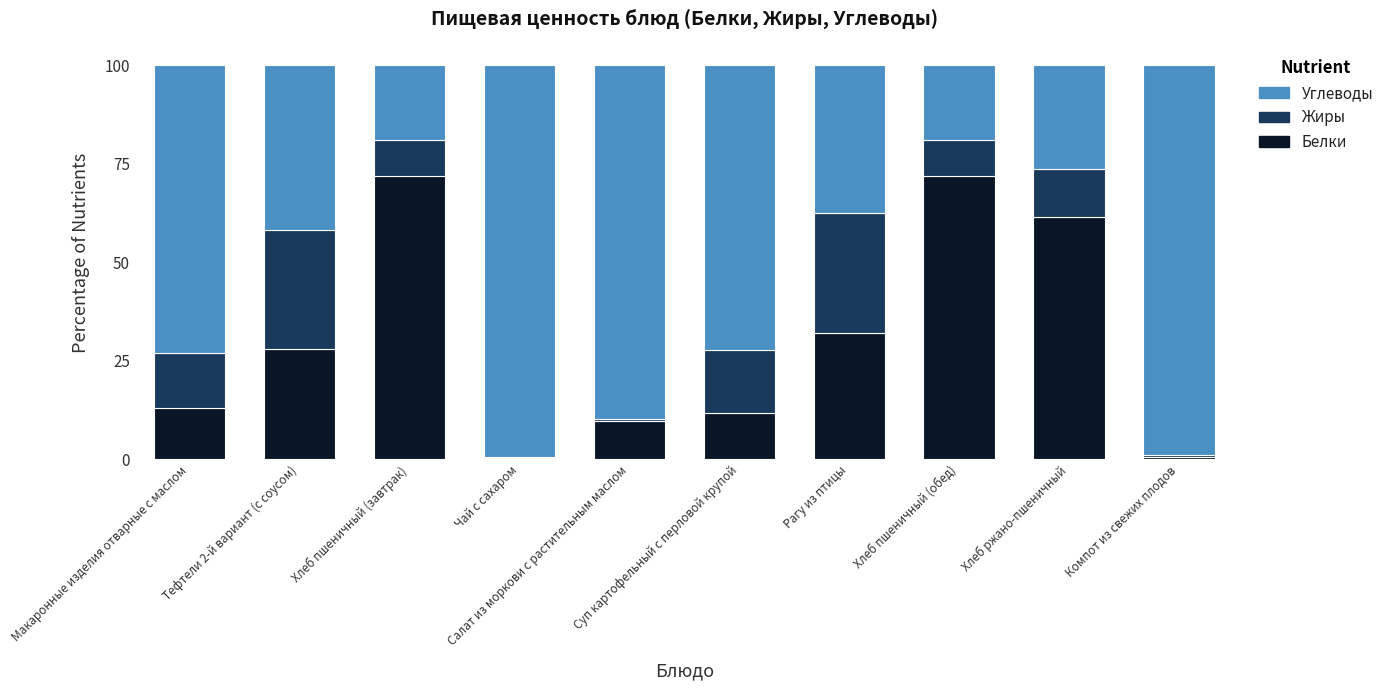

True or false: Белки has a value of 28.0 at Тефтели 2-й вариант (с соусом).

True